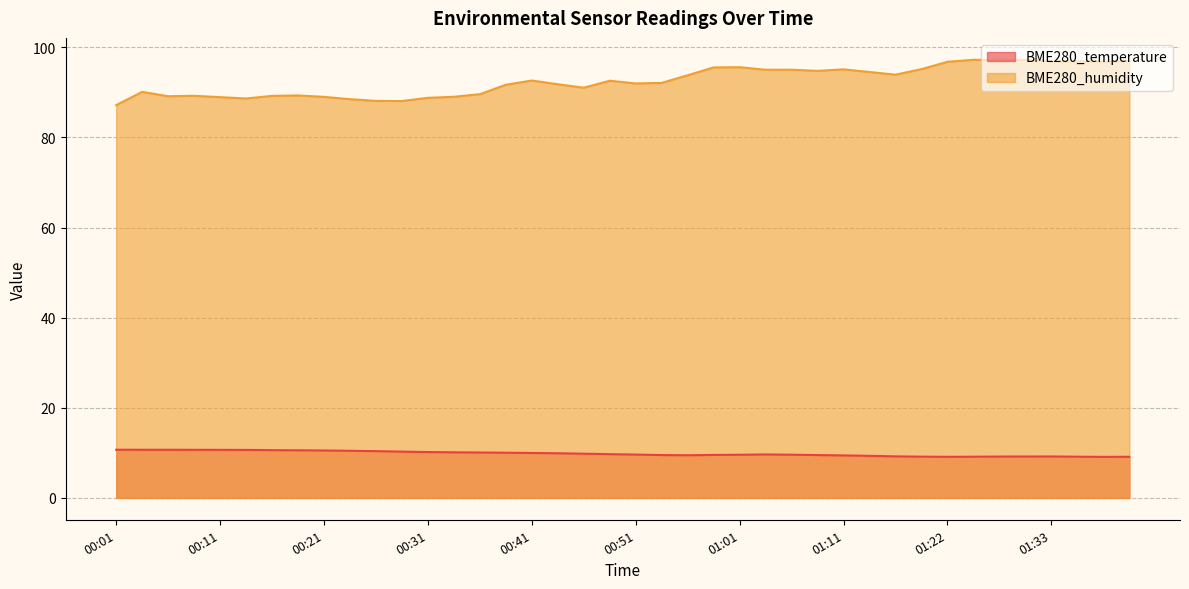

True or false: BME280_temperature and BME280_humidity cross at least once.

False